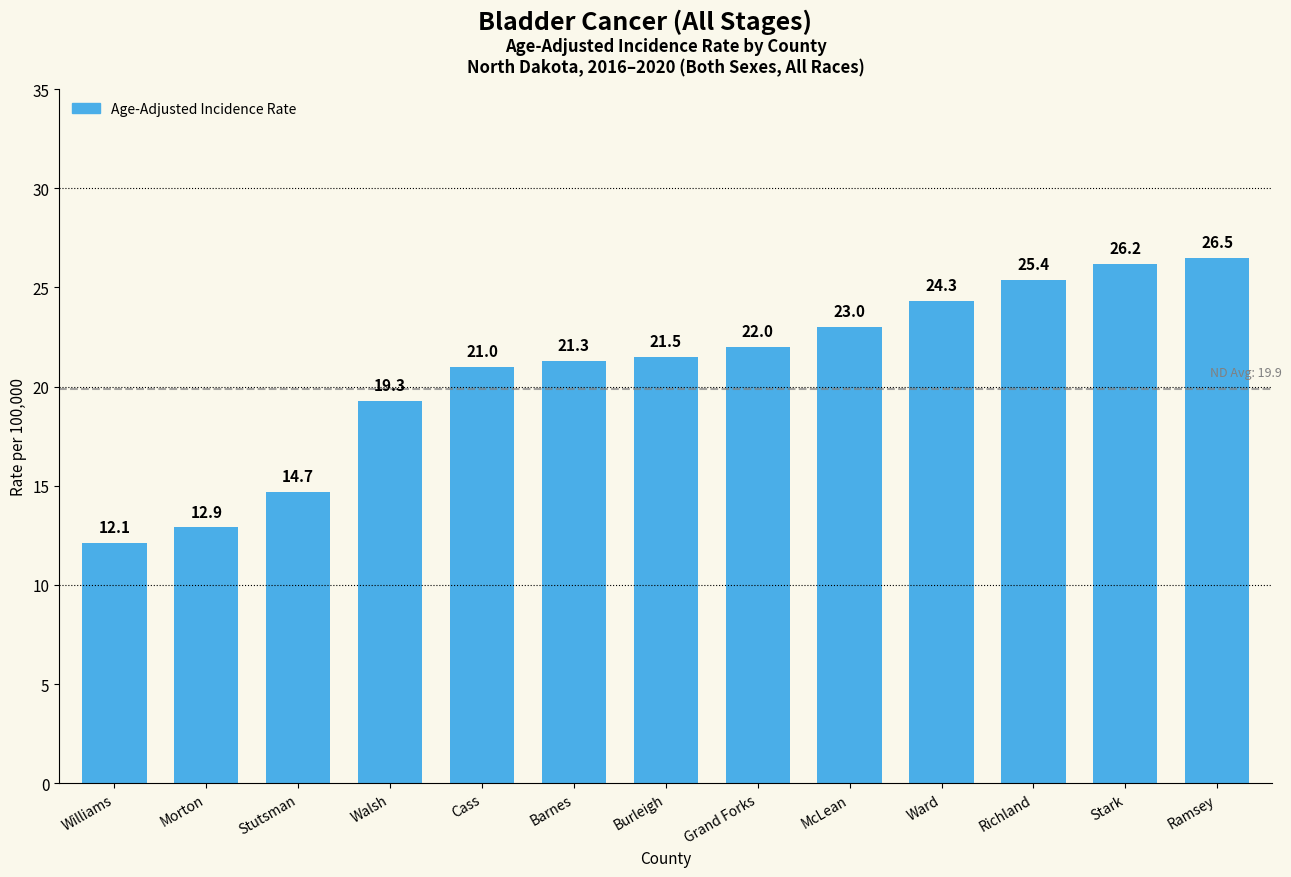

What is the sum of the values at Walsh and Richland?

44.7